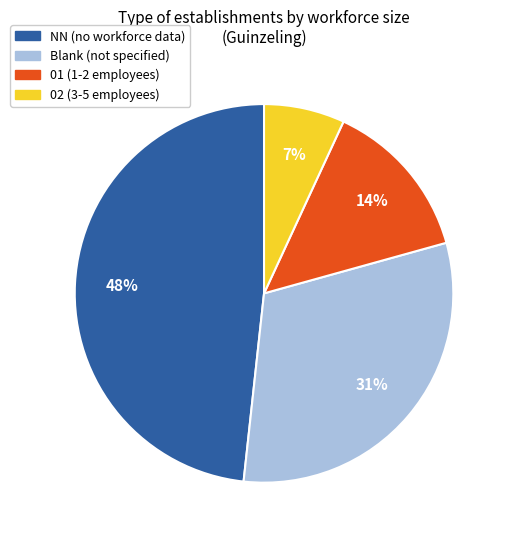

How many slices are in this pie chart?

4